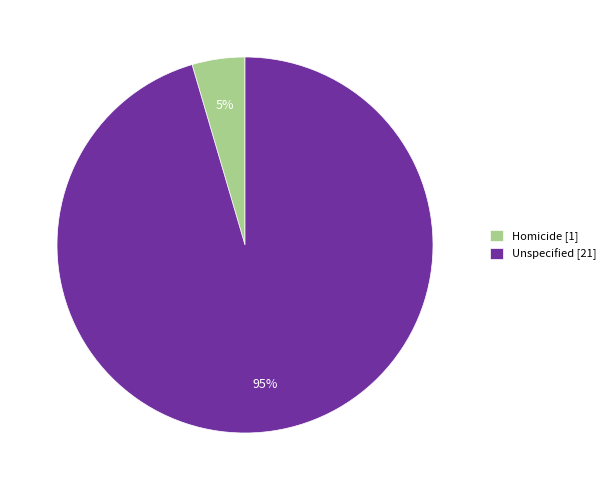

True or false: Unspecified [21] accounts for 95% of the total.

True